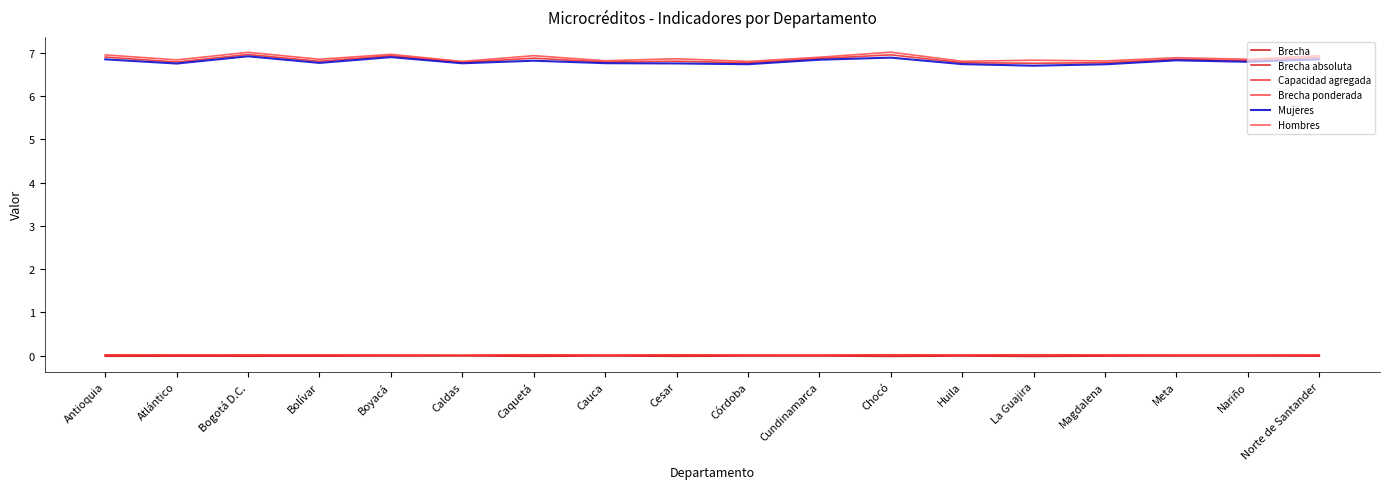

How many interior local valleys does the Mujeres series have?

6